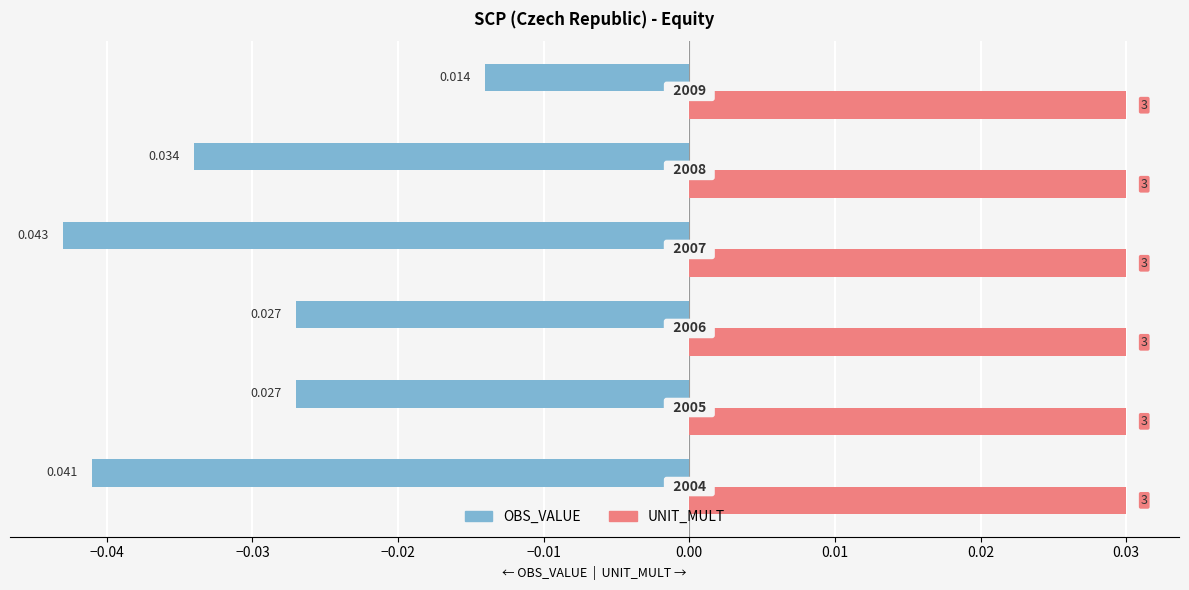

What are all the series names shown in the legend?

OBS_VALUE, UNIT_MULT